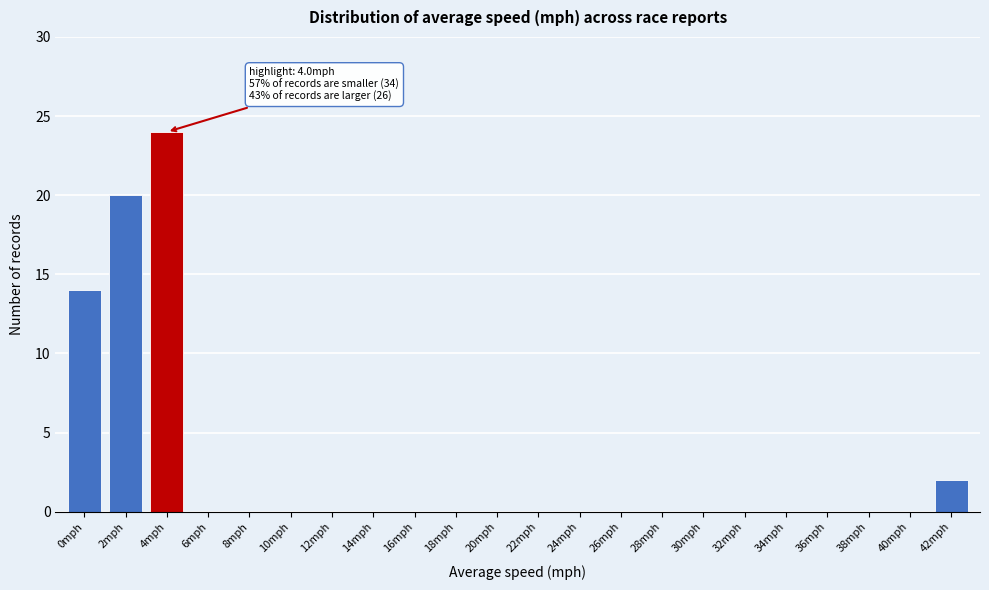

Reading left to right, transcribe all the data shown in this chart.

0mph=14	2mph=20	4mph=24	6mph=0	8mph=0	10mph=0	12mph=0	14mph=0	16mph=0	18mph=0	20mph=0	22mph=0	24mph=0	26mph=0	28mph=0	30mph=0	32mph=0	34mph=0	36mph=0	38mph=0	40mph=0	42mph=2